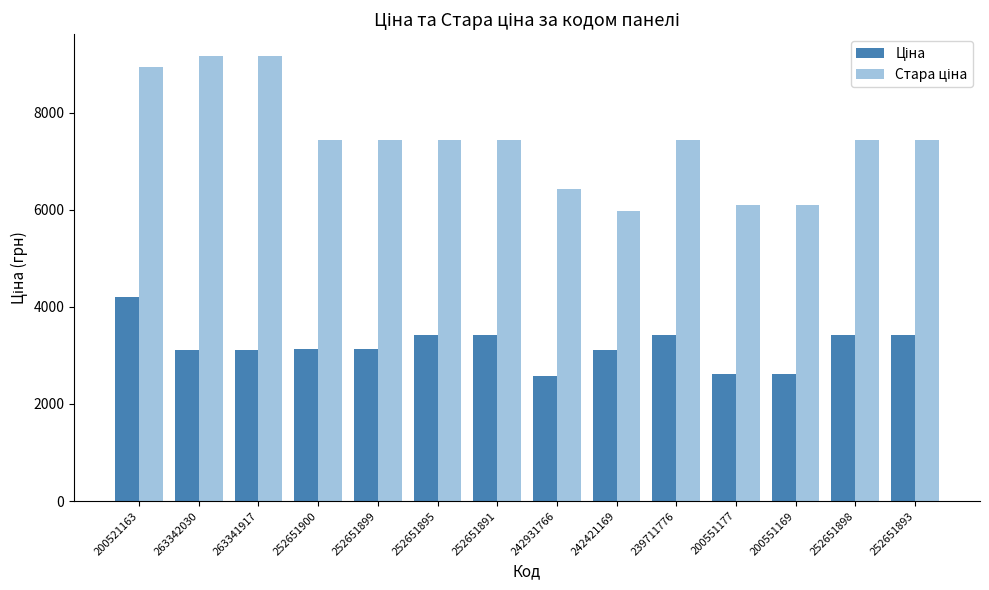

What is the difference between the highest and lowest values at 239711776?

4015.5